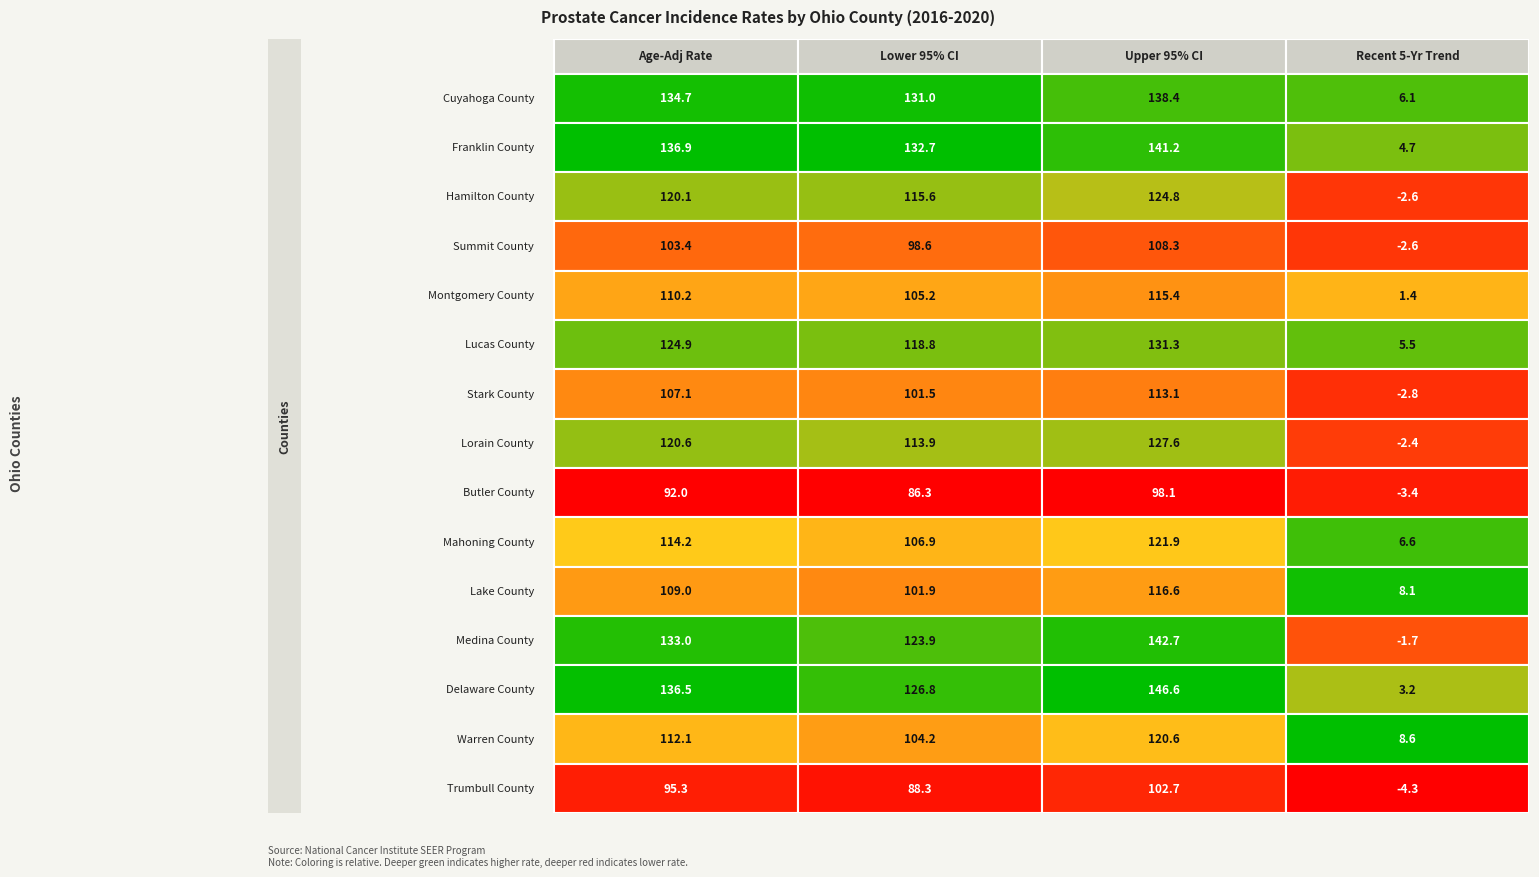

Read the Stark County value at 2.

113.1